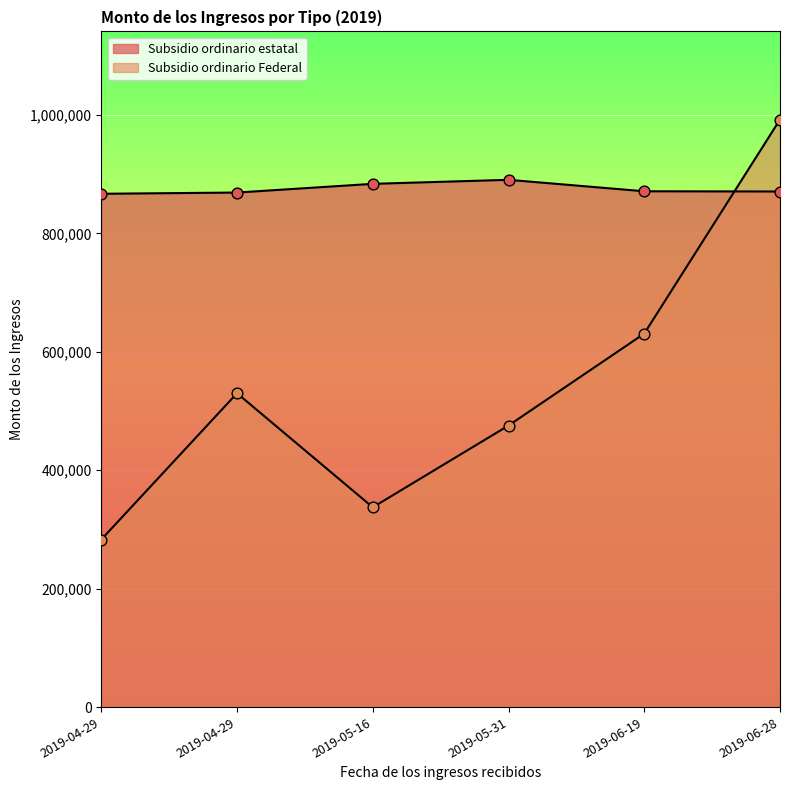

At which category is the sum across all series the highest?

2019-06-28